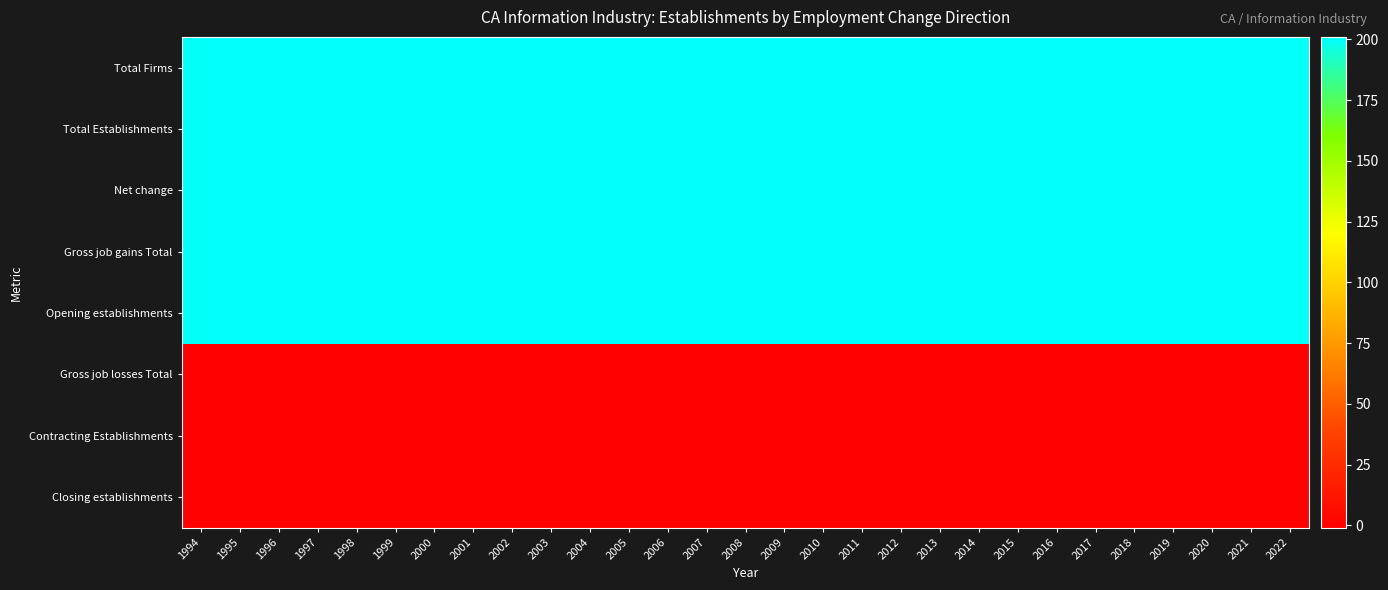

Reading right to left, transcribe all the data shown in this chart.

Total Firms: 2022=200	2021=200	2020=200	2019=200	2018=200	2017=200	2016=200	2015=200	2014=200	2013=200	2012=200	2011=200	2010=200	2009=200	2008=200	2007=200	2006=200	2005=200	2004=200	2003=200	2002=200	2001=200	2000=200	1999=200	1998=200	1997=200	1996=200	1995=200	1994=200
Total Establishments: 2022=200	2021=200	2020=200	2019=200	2018=200	2017=200	2016=200	2015=200	2014=200	2013=200	2012=200	2011=200	2010=200	2009=200	2008=200	2007=200	2006=200	2005=200	2004=200	2003=200	2002=200	2001=200	2000=200	1999=200	1998=200	1997=200	1996=200	1995=200	1994=200
Net change: 2022=200	2021=200	2020=200	2019=200	2018=200	2017=200	2016=200	2015=200	2014=200	2013=200	2012=200	2011=200	2010=200	2009=200	2008=200	2007=200	2006=200	2005=200	2004=200	2003=200	2002=200	2001=200	2000=200	1999=200	1998=200	1997=200	1996=200	1995=200	1994=200
Gross job gains Total: 2022=200	2021=200	2020=200	2019=200	2018=200	2017=200	2016=200	2015=200	2014=200	2013=200	2012=200	2011=200	2010=200	2009=200	2008=200	2007=200	2006=200	2005=200	2004=200	2003=200	2002=200	2001=200	2000=200	1999=200	1998=200	1997=200	1996=200	1995=200	1994=200
Opening establishments: 2022=200	2021=200	2020=200	2019=200	2018=200	2017=200	2016=200	2015=200	2014=200	2013=200	2012=200	2011=200	2010=200	2009=200	2008=200	2007=200	2006=200	2005=200	2004=200	2003=200	2002=200	2001=200	2000=200	1999=200	1998=200	1997=200	1996=200	1995=200	1994=200
Gross job losses Total: 2022=0	2021=0	2020=0	2019=0	2018=0	2017=0	2016=0	2015=0	2014=0	2013=0	2012=0	2011=0	2010=0	2009=0	2008=0	2007=0	2006=0	2005=0	2004=0	2003=0	2002=0	2001=0	2000=0	1999=0	1998=0	1997=0	1996=0	1995=0	1994=0
Contracting Establishments: 2022=0	2021=0	2020=0	2019=0	2018=0	2017=0	2016=0	2015=0	2014=0	2013=0	2012=0	2011=0	2010=0	2009=0	2008=0	2007=0	2006=0	2005=0	2004=0	2003=0	2002=0	2001=0	2000=0	1999=0	1998=0	1997=0	1996=0	1995=0	1994=0
Closing establishments: 2022=0	2021=0	2020=0	2019=0	2018=0	2017=0	2016=0	2015=0	2014=0	2013=0	2012=0	2011=0	2010=0	2009=0	2008=0	2007=0	2006=0	2005=0	2004=0	2003=0	2002=0	2001=0	2000=0	1999=0	1998=0	1997=0	1996=0	1995=0	1994=0